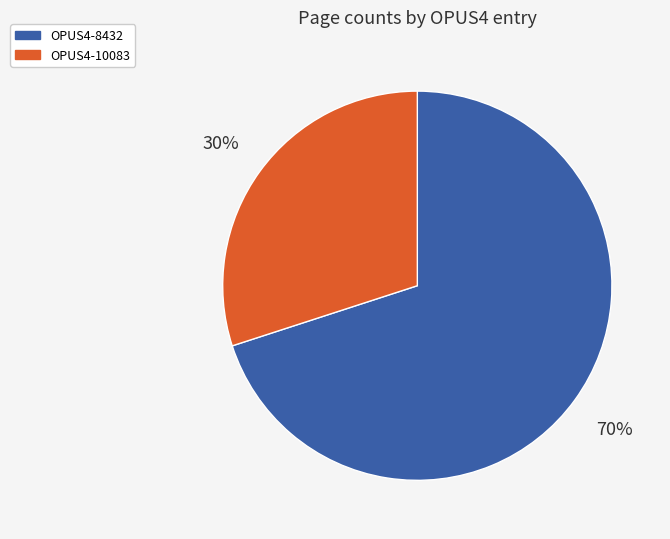

Approximately how many times larger is the value at OPUS4-10083 compared to OPUS4-8432?

0.4